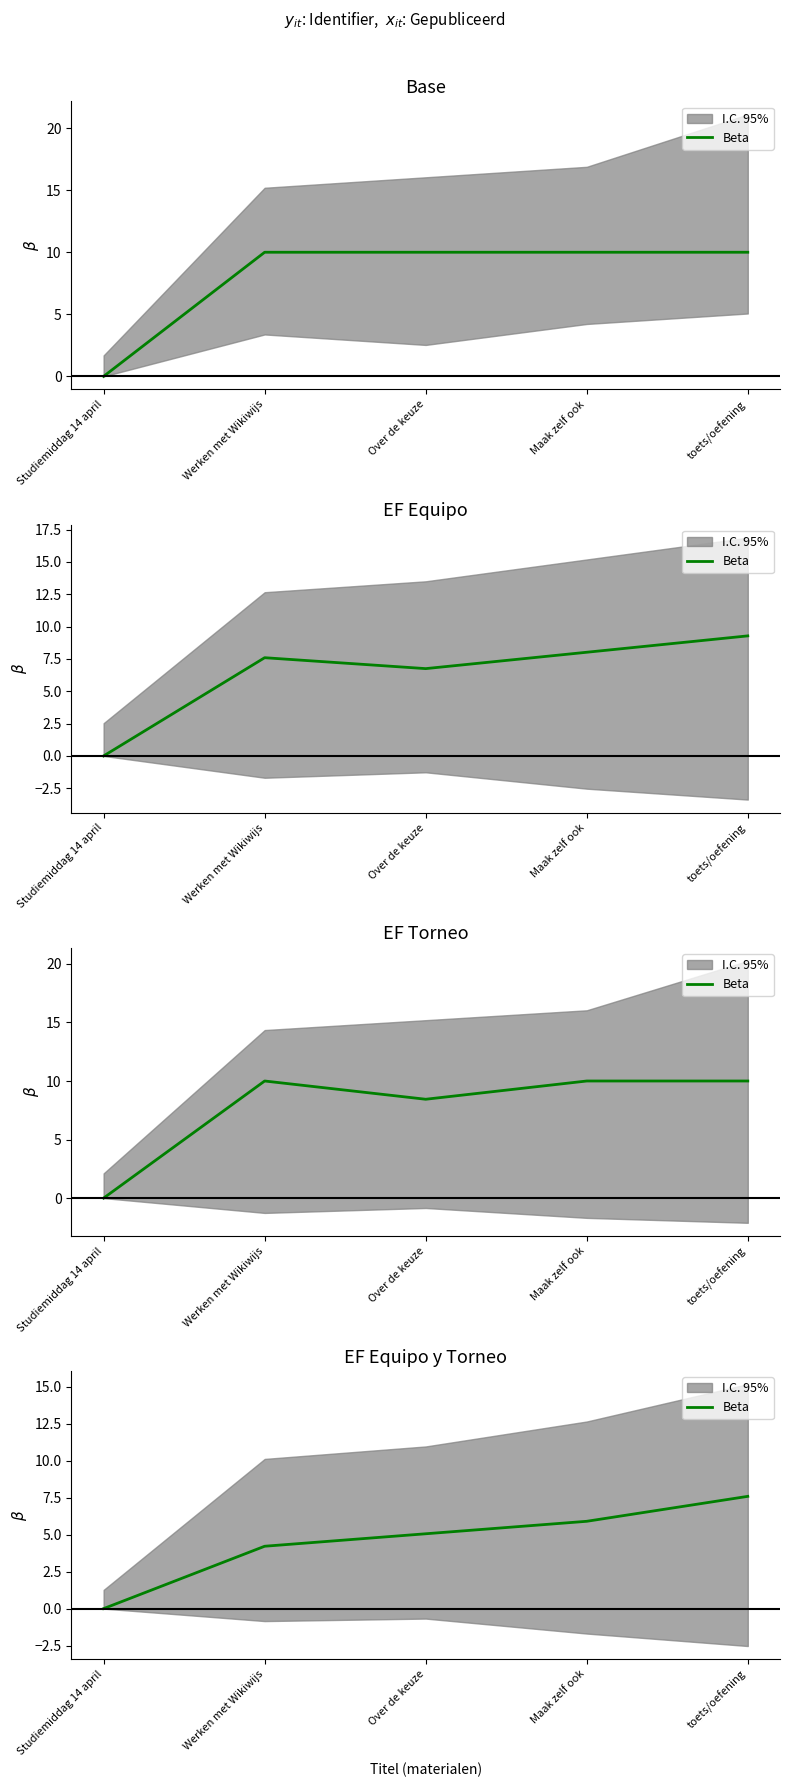

How many lines are shown in the chart?

1